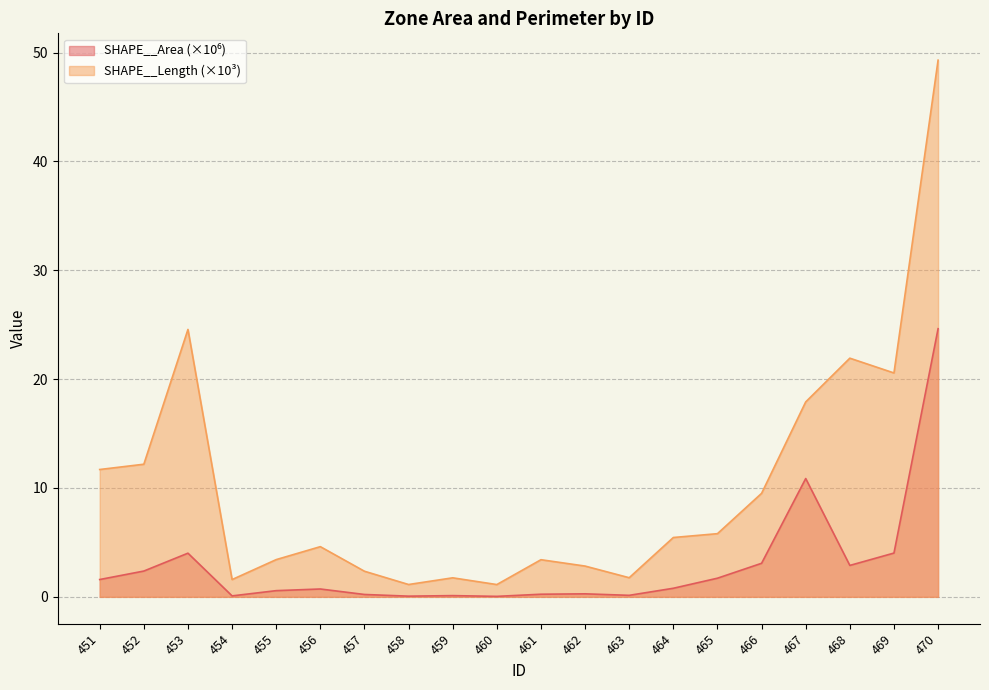

List the series in order of their overall mean, highest first.

SHAPE__Length, SHAPE__Area